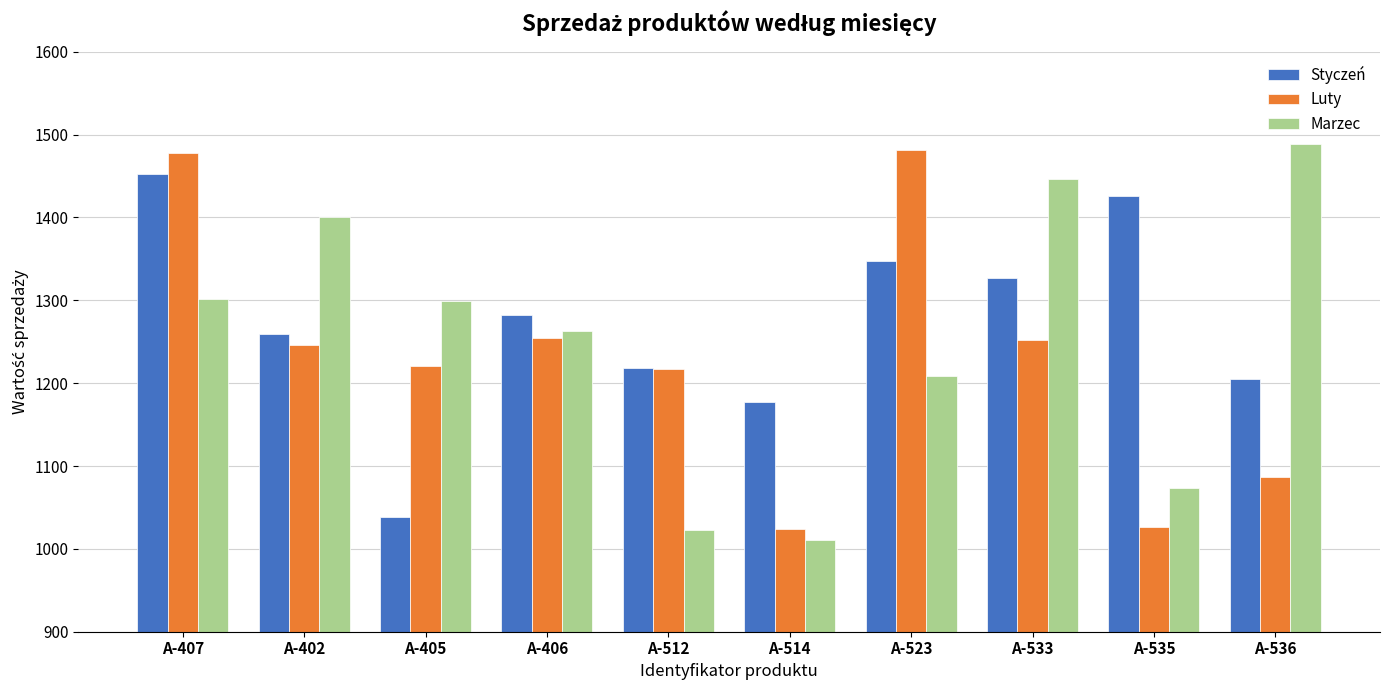

What position from the right is A-402?

9